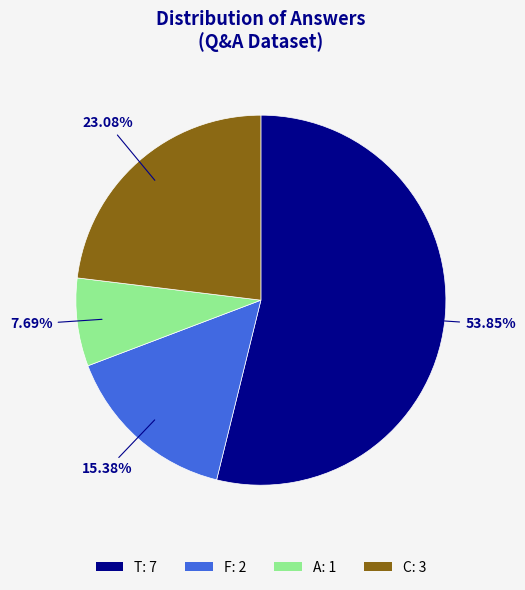

Is it true that A is 8% of the pie?

True